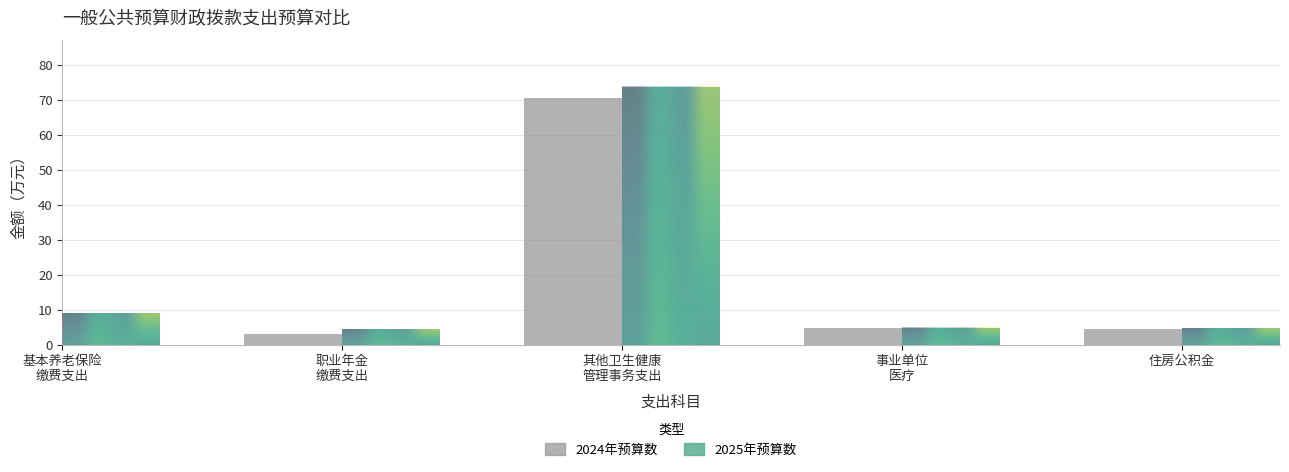

What is the sum of all 2025年预算数 values?

96.7